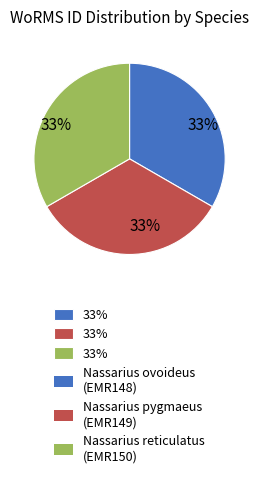

To the nearest percent, what is the average slice percentage?

33%